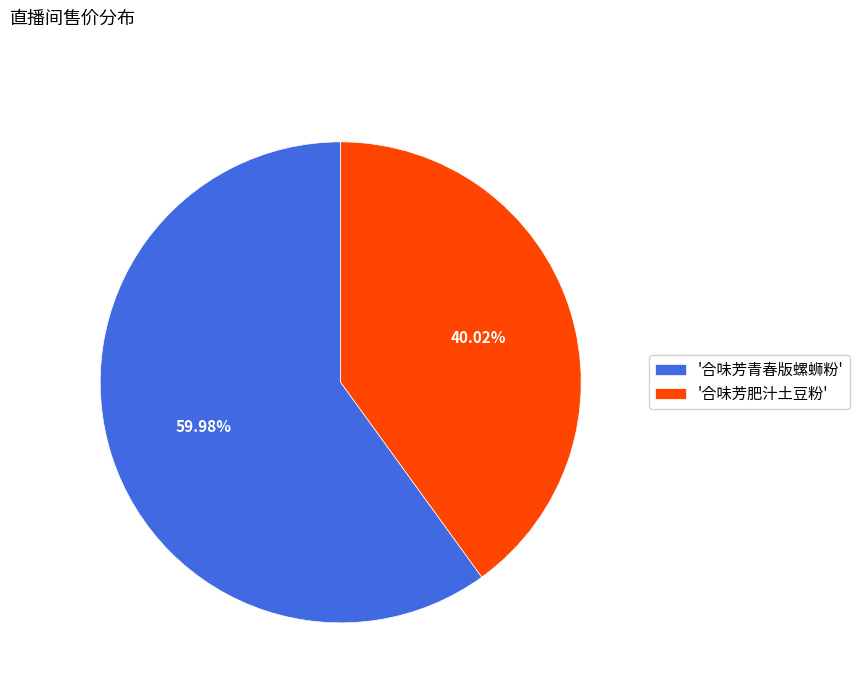

Approximately how many times larger is the value at '合味芳肥汁土豆粉' compared to '合味芳青春版螺蛳粉'?

0.7